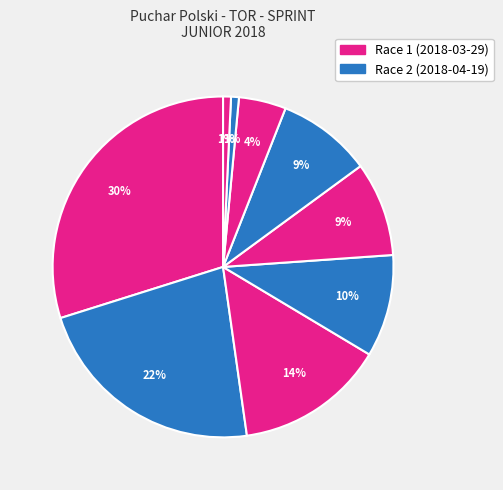

How many slices are in this pie chart?

9